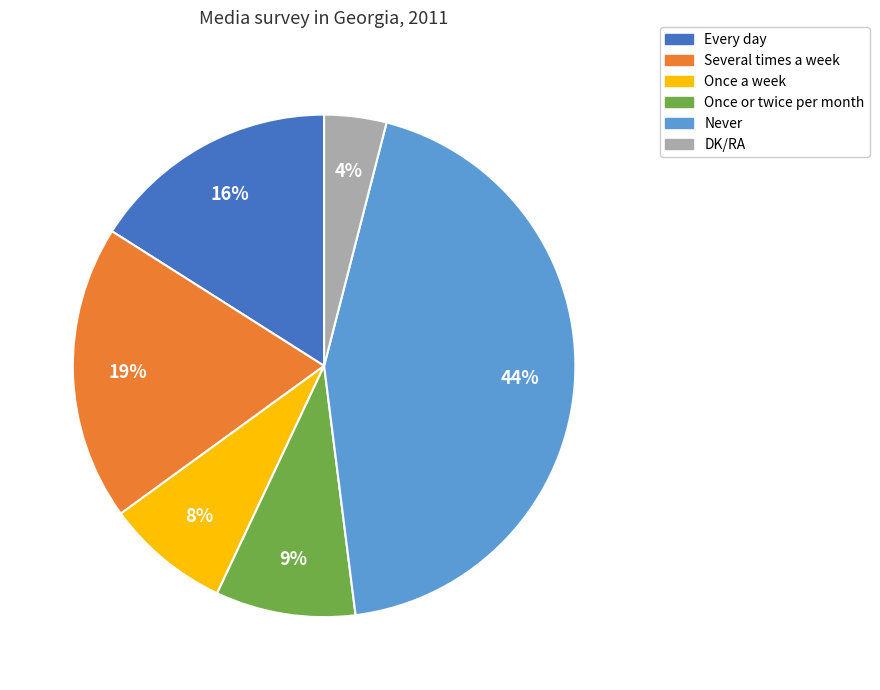

Is there a majority slice in this chart?

No